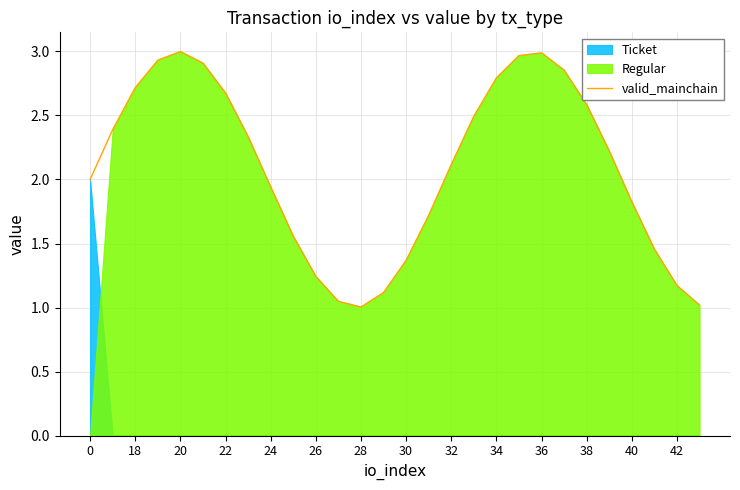

The value of valid_mainchain at 18 is 1.2. True or false?

False